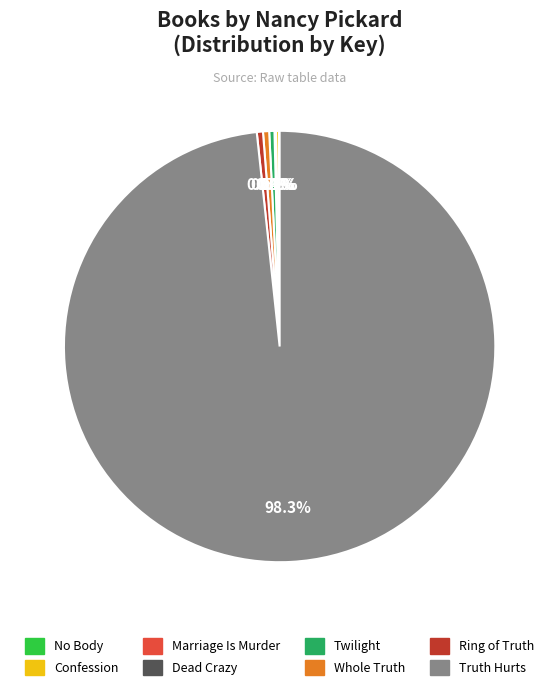

Is there a majority slice in this chart?

Yes